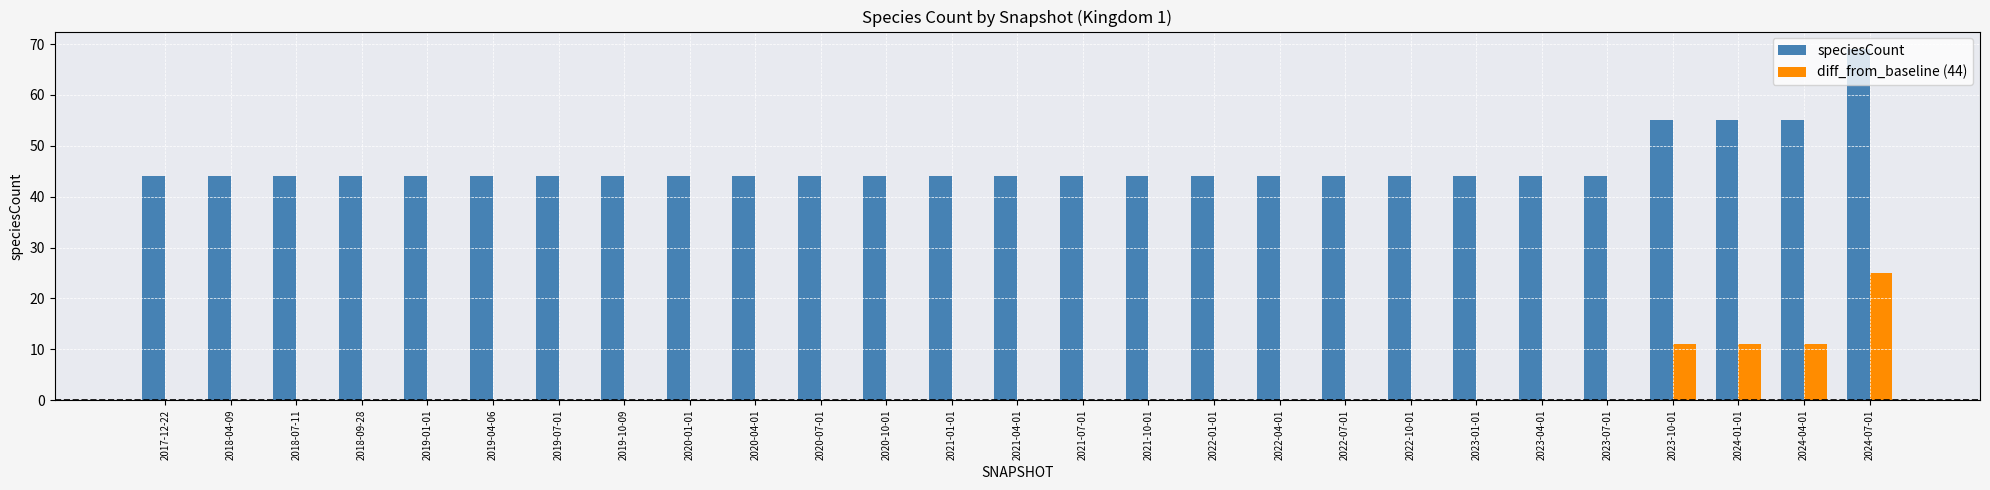

What is the maximum value shown in the chart?

69